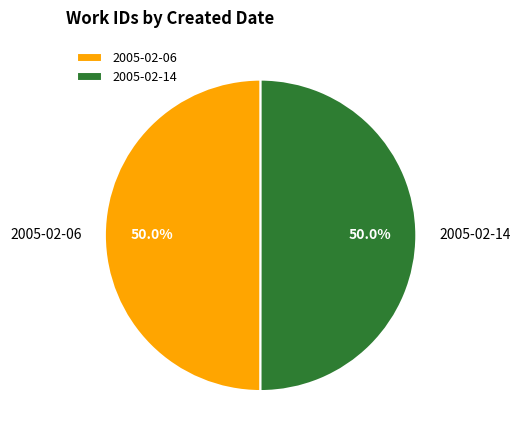

Approximately how many times larger is the value at 2005-02-06 compared to 2005-02-14?

1.0